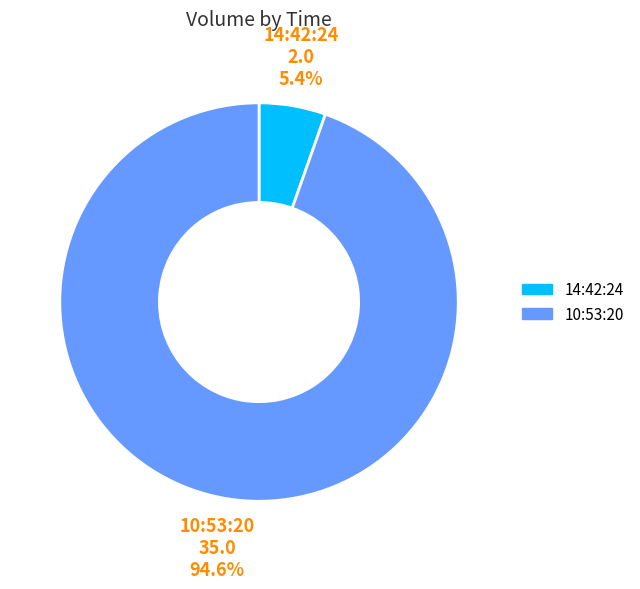

What is the smallest slice in the pie chart?

14:42:24